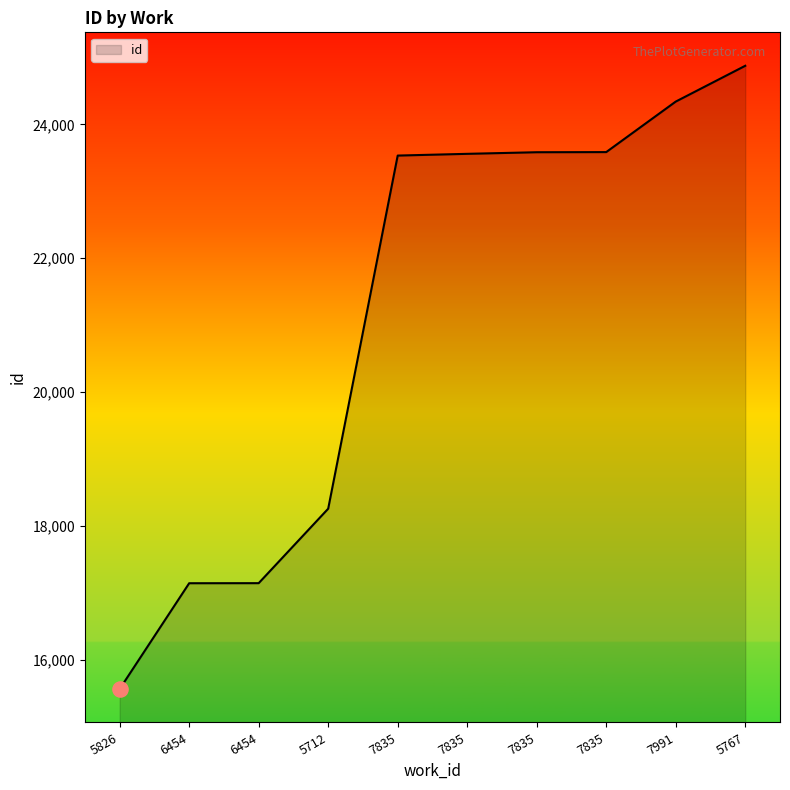

Is this an area chart (filled region under the line)?

Yes